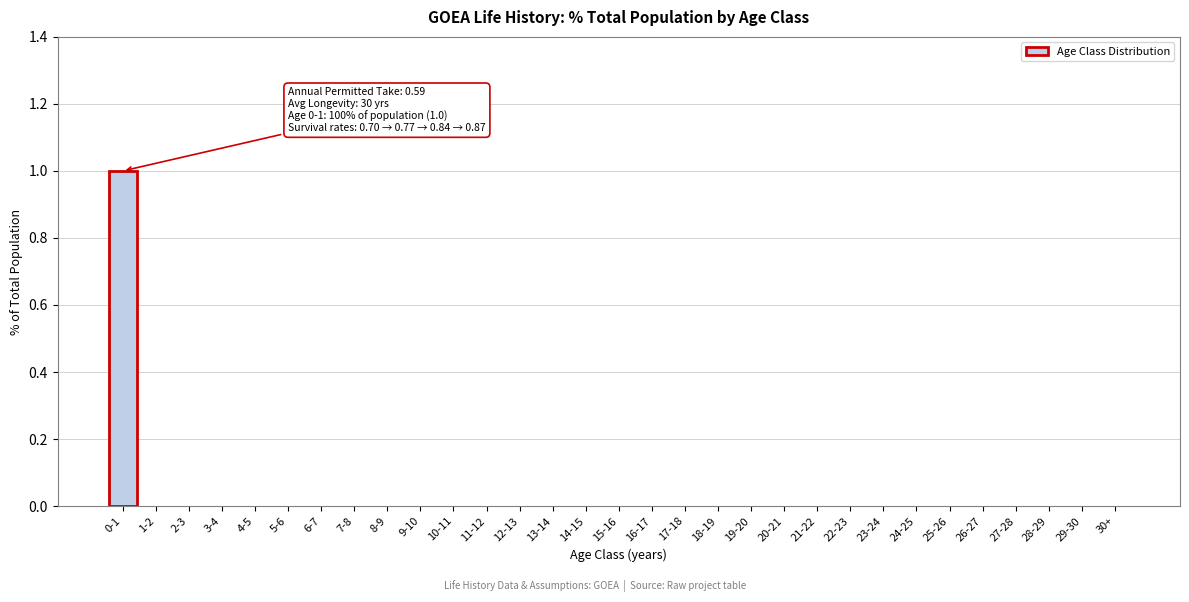

The value at 7-8 is 0. True or false?

True